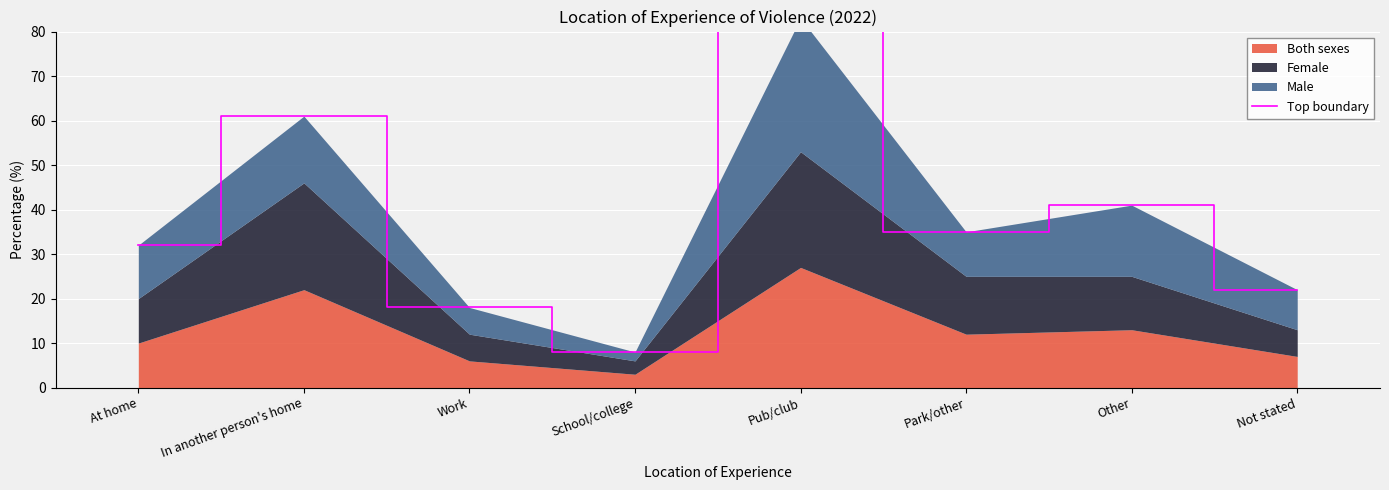

The value at Pub/club is 142. True or false?

False